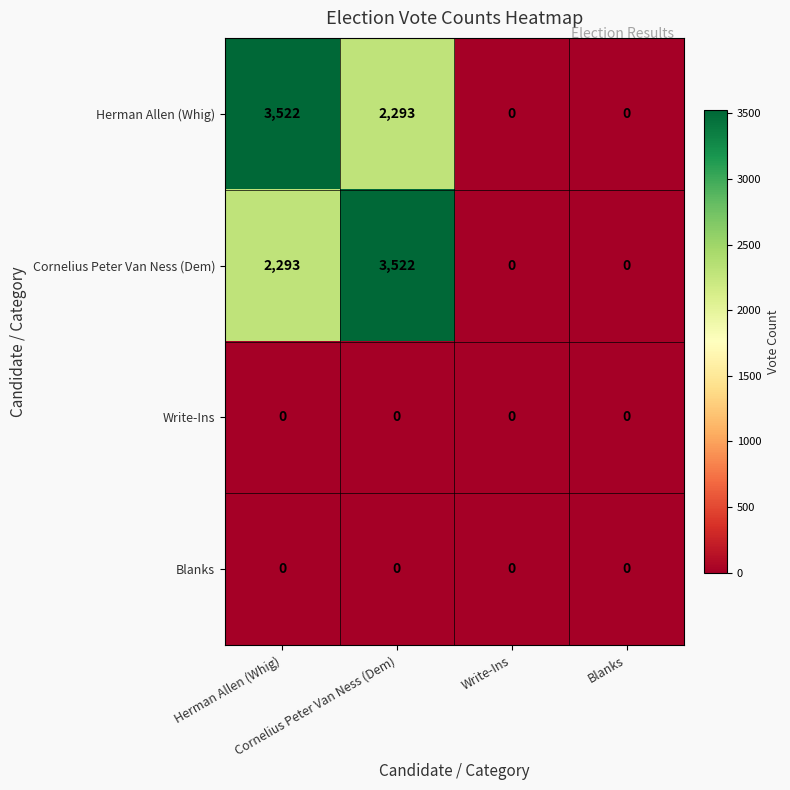

What is the total value across all series at Herman Allen (Whig)?

5815